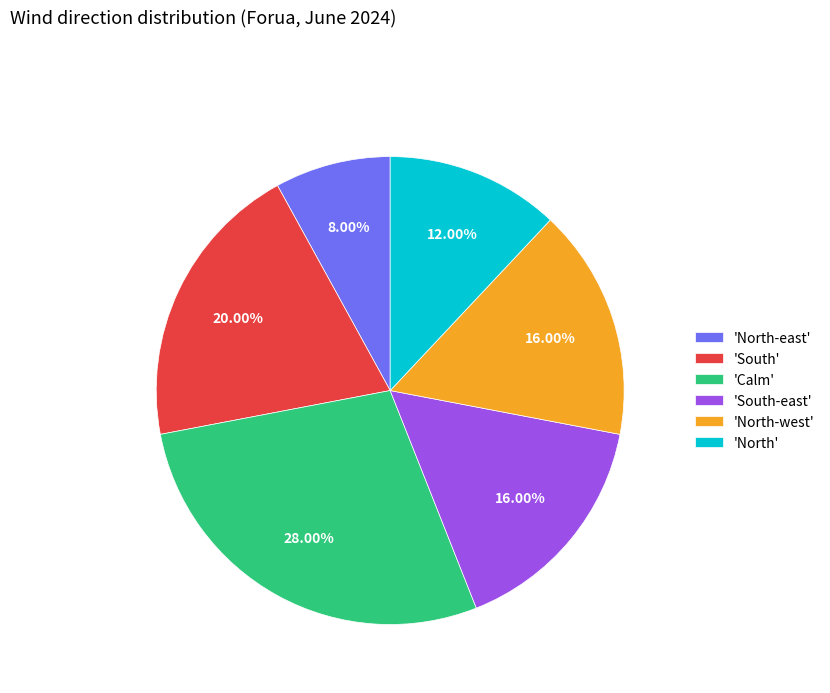

Is there a majority slice in this chart?

No